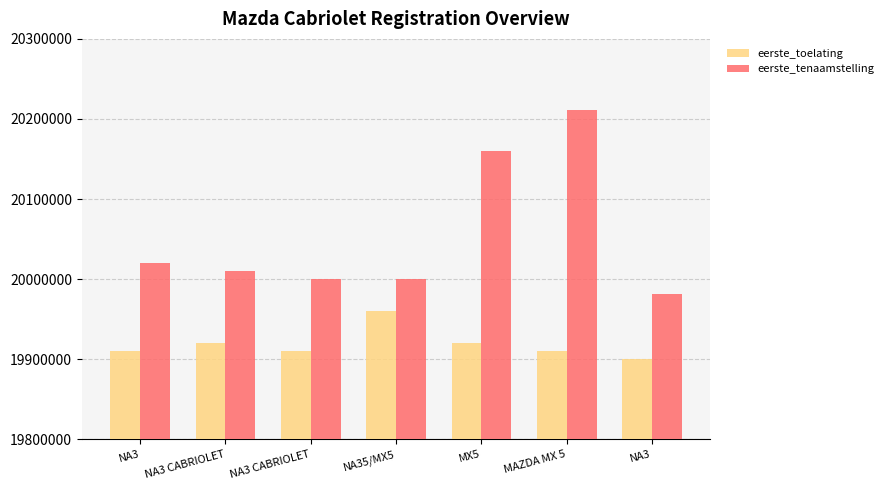

Count the number of data series in this chart.

2